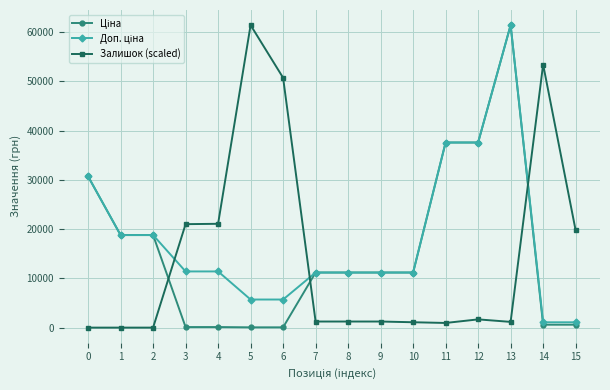

What is the difference between the highest and lowest values at 9?

9952.2